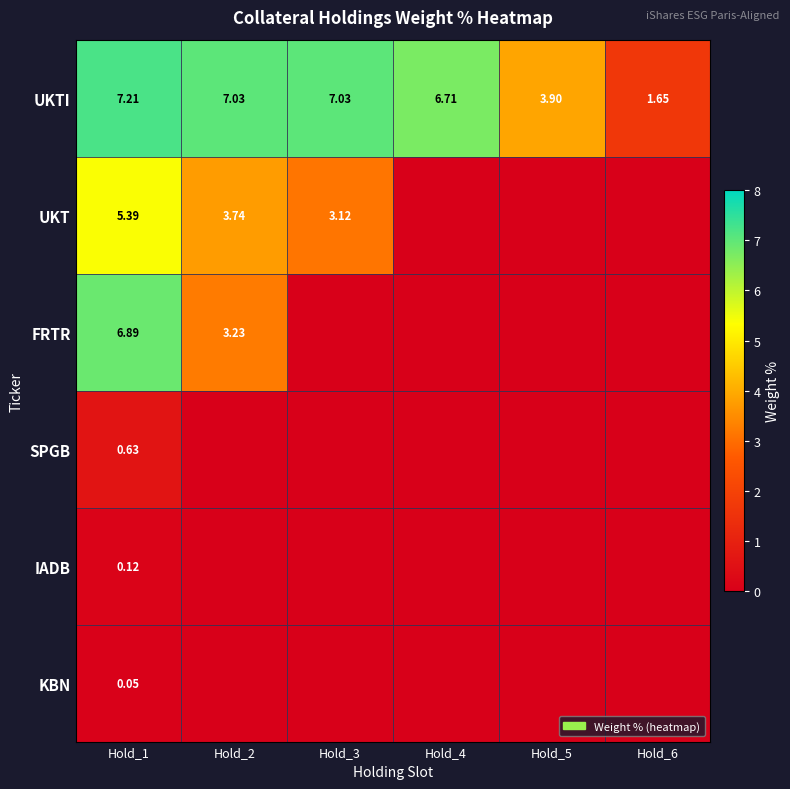

What is the difference between the highest and lowest values at Hold_4?

6.7